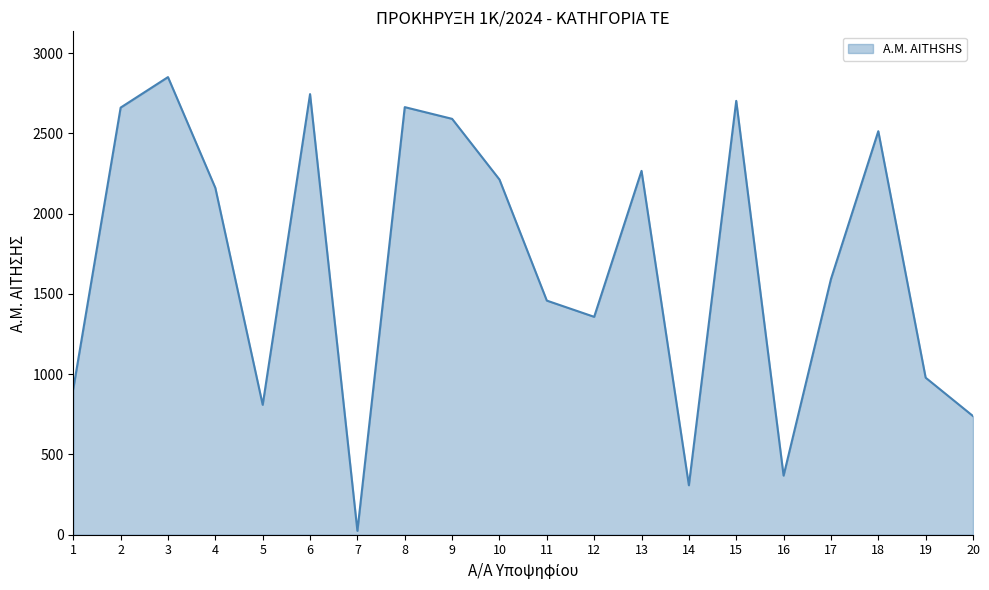

At which category does the chart reach its peak across all series?

3